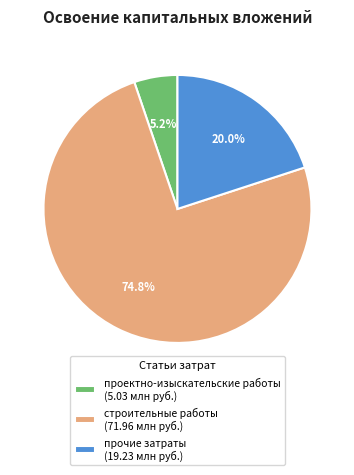

To the nearest percent, what is the average slice percentage?

33%